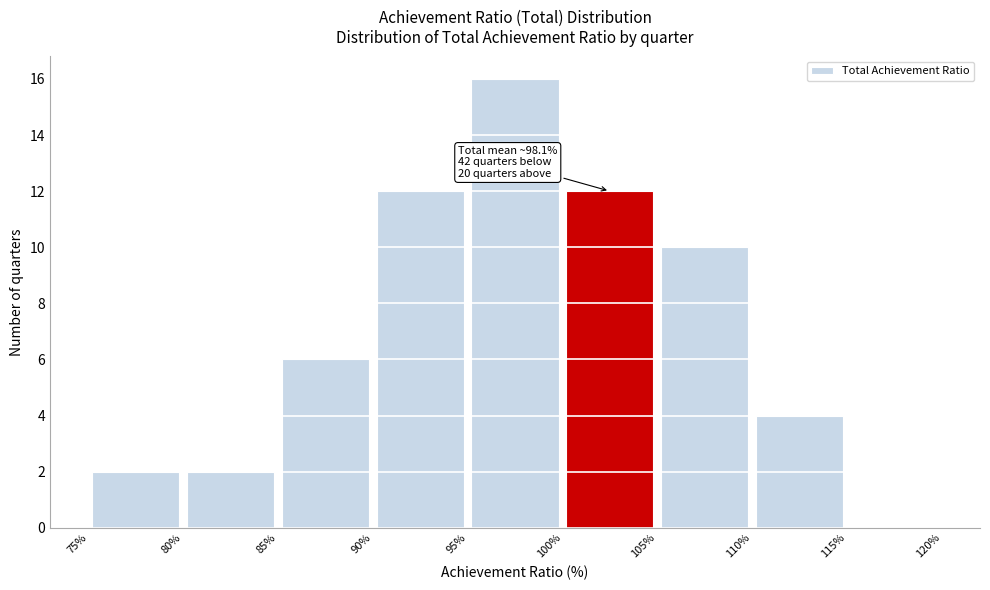

Over which range of the x-axis is the bar tallest?

95% to 100%